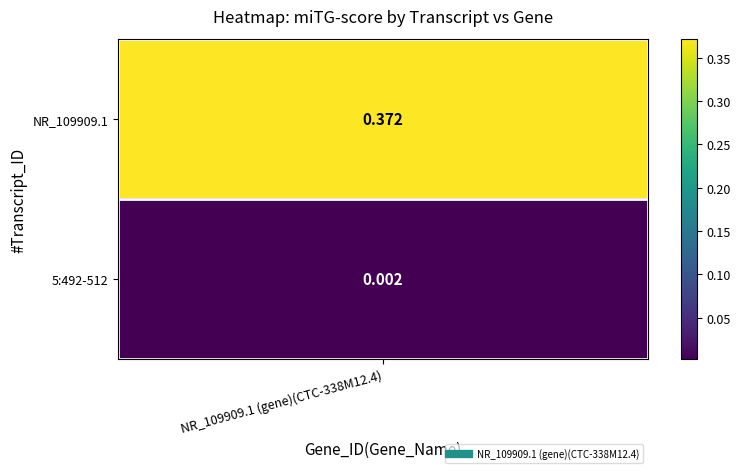

What is the difference between the maximum and minimum values?

0.4